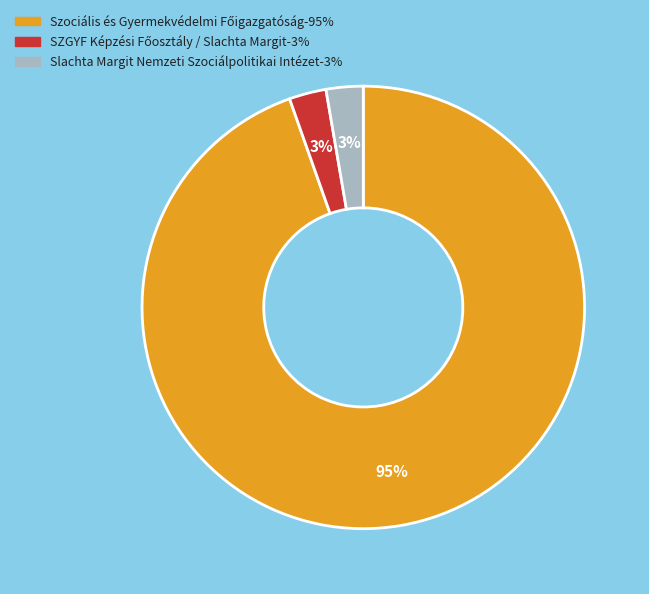

The Slachta Margit Nemzeti Szociálpolitikai Intézet-3% slice represents 14% of the pie. True or false?

False